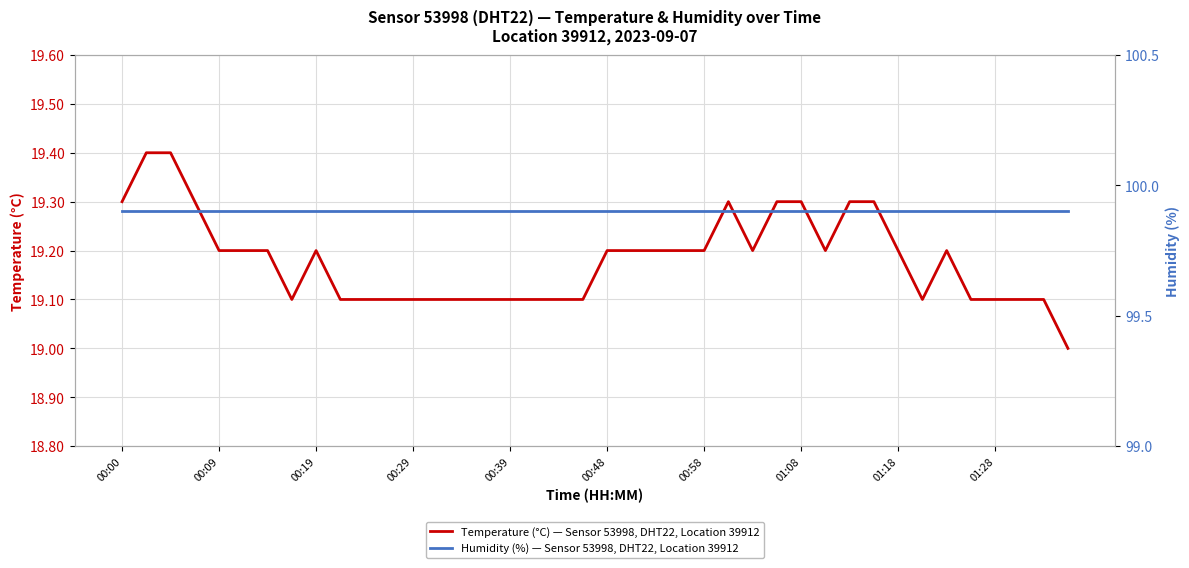

What is the value of the Humidity (%) — Sensor 53998, DHT22, Location 39912 point at the 15th from the left?

99.9